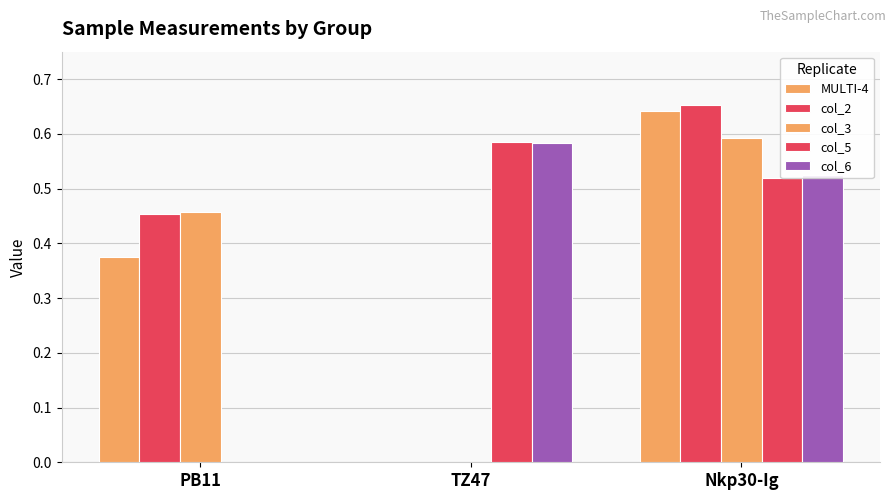

What position from the right is TZ47?

2